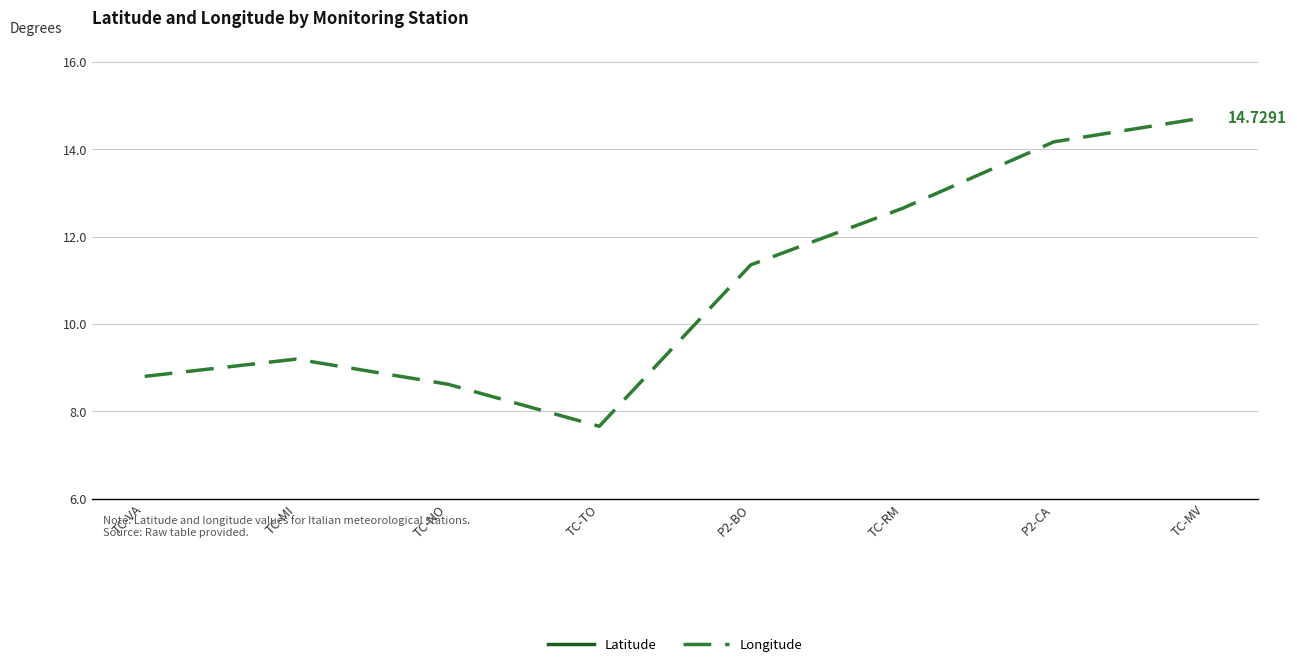

The value of Latitude at TC-MV is 13.1. True or false?

False